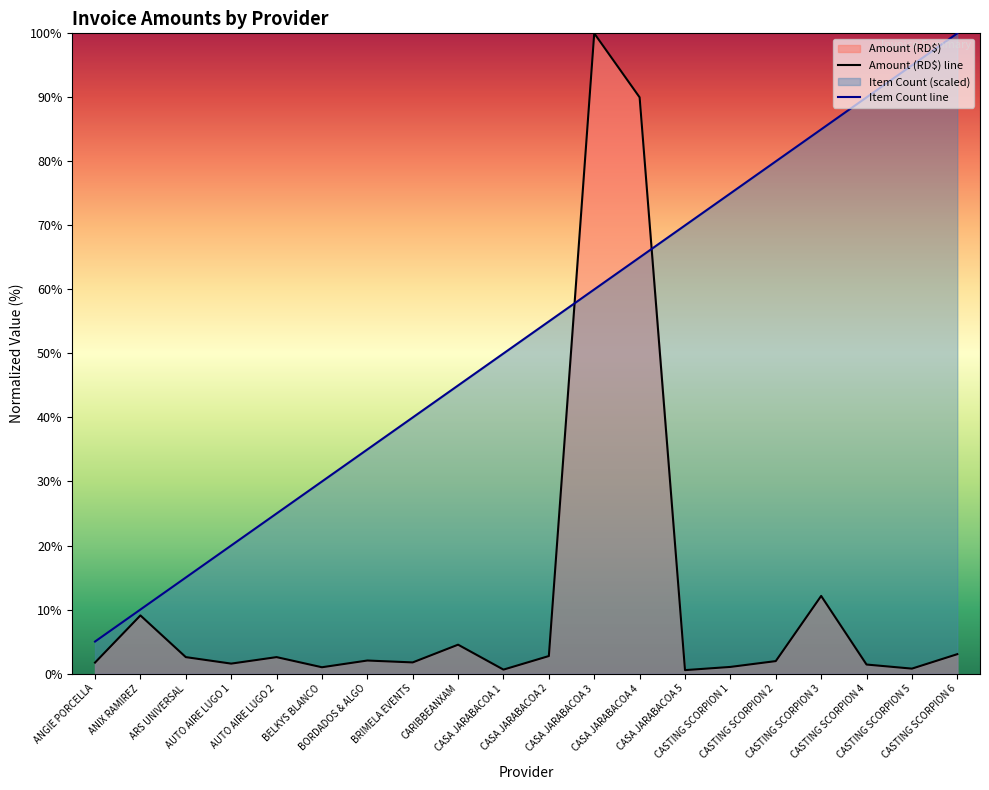

At how many categories does at least one series exceed 82?

6